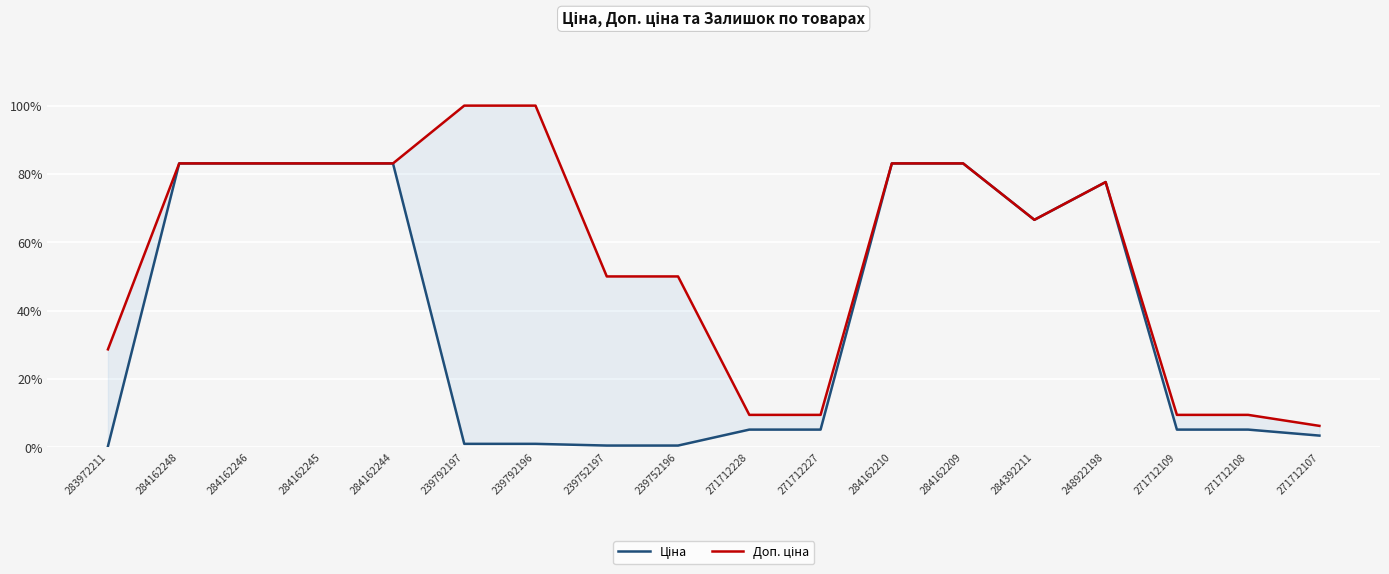

What position from the left is 239752196?

9